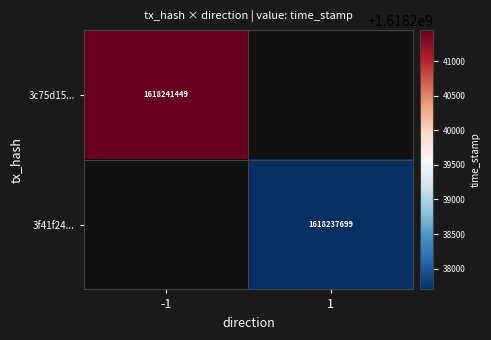

The 3f41f24... series shows 1060706637.9 at 1. True or false?

False